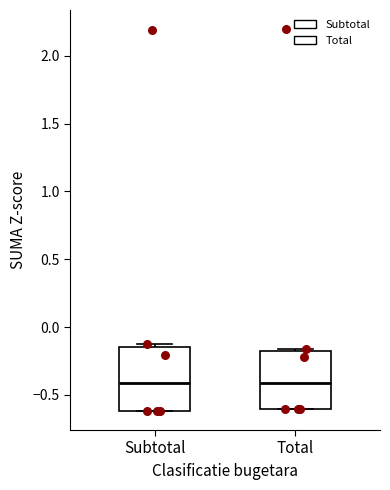

Reading left to right, read every box against the y-axis: the position of its median line, the range the box covers, and the ends of its whiskers. The values are not printed on the chart, so give them approximately, as read against the axis.

Subtotal: median -0.40, box -0.60 to -0.15, whiskers -0.60 to -0.15 (just above the box's upper edge)
Total: median -0.40, box -0.60 to -0.20, whiskers -0.60 to -0.15